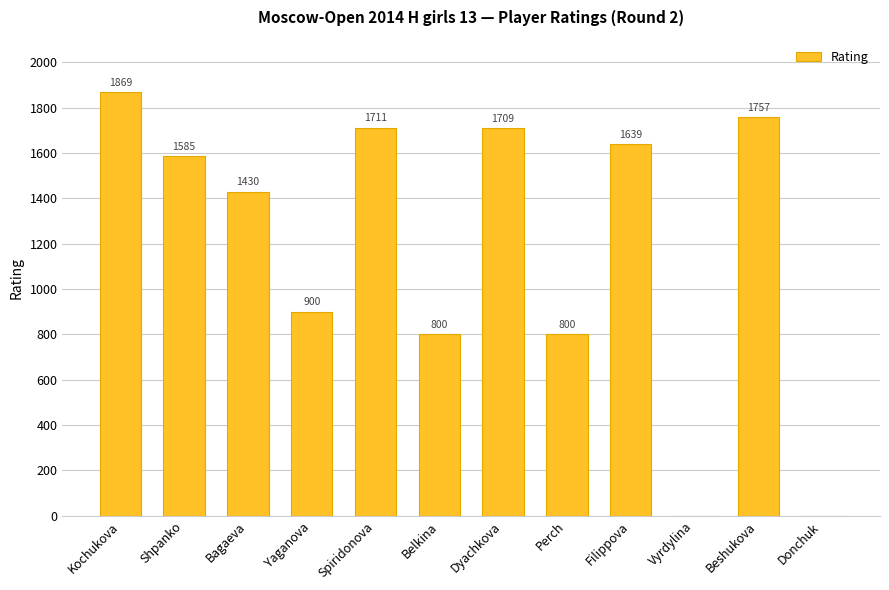

Reading left to right, transcribe all the data shown in this chart.

1869	1585	1430	900	1711	800	1709	800	1639	0	1757	0